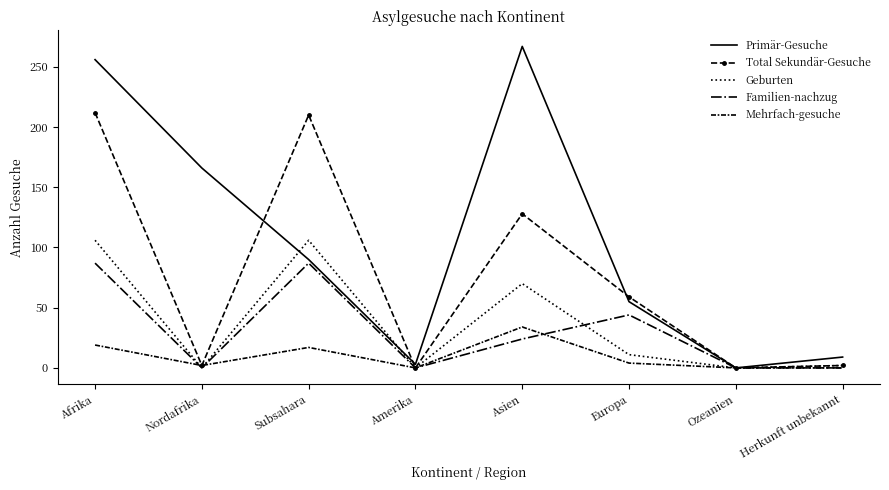

True or false: Primär-Gesuche has more than 2 interior local peaks.

False